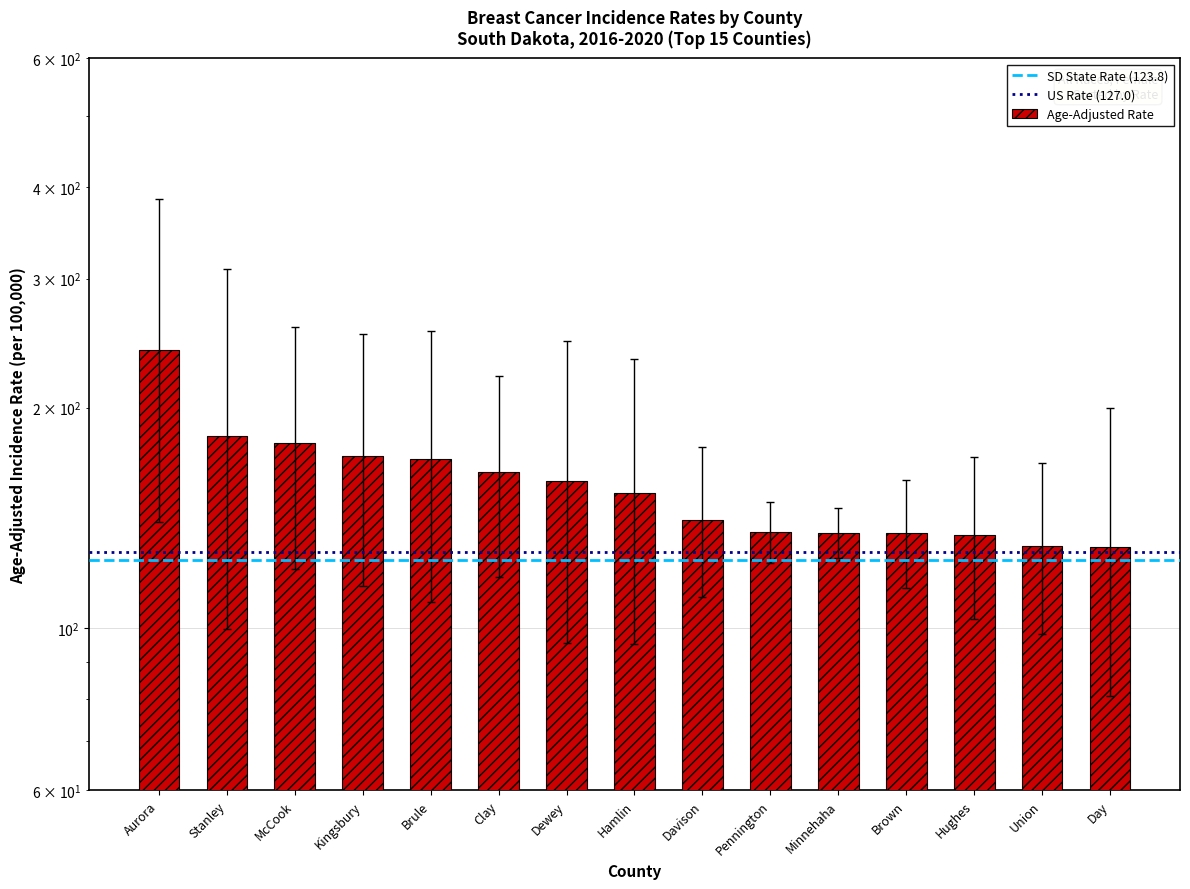

What is the value of the Upper 95% CI bar at the 15th from the left?

199.5